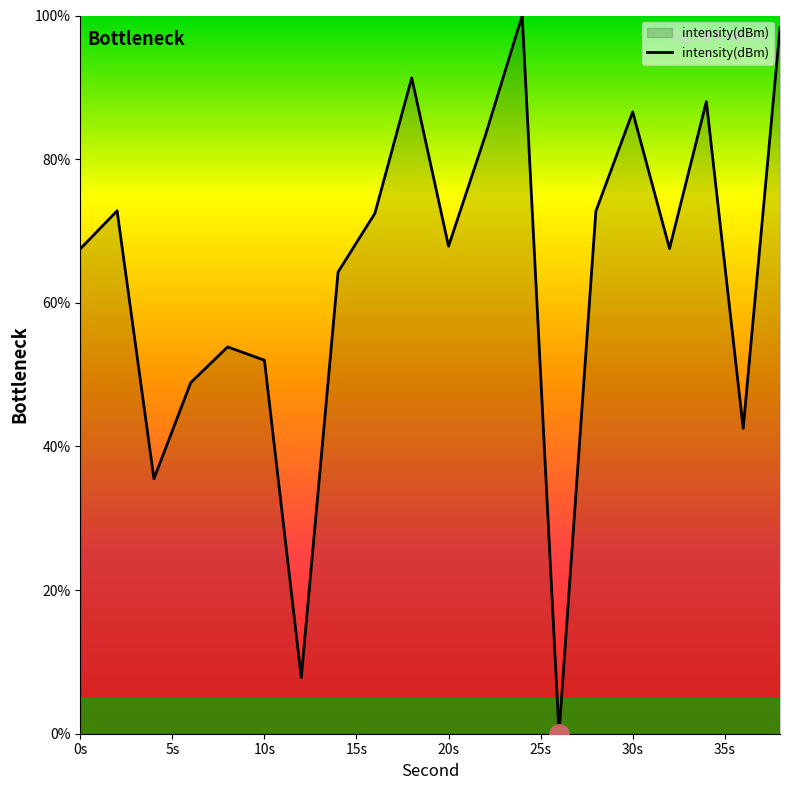

Does the chart have visible grid lines?

No